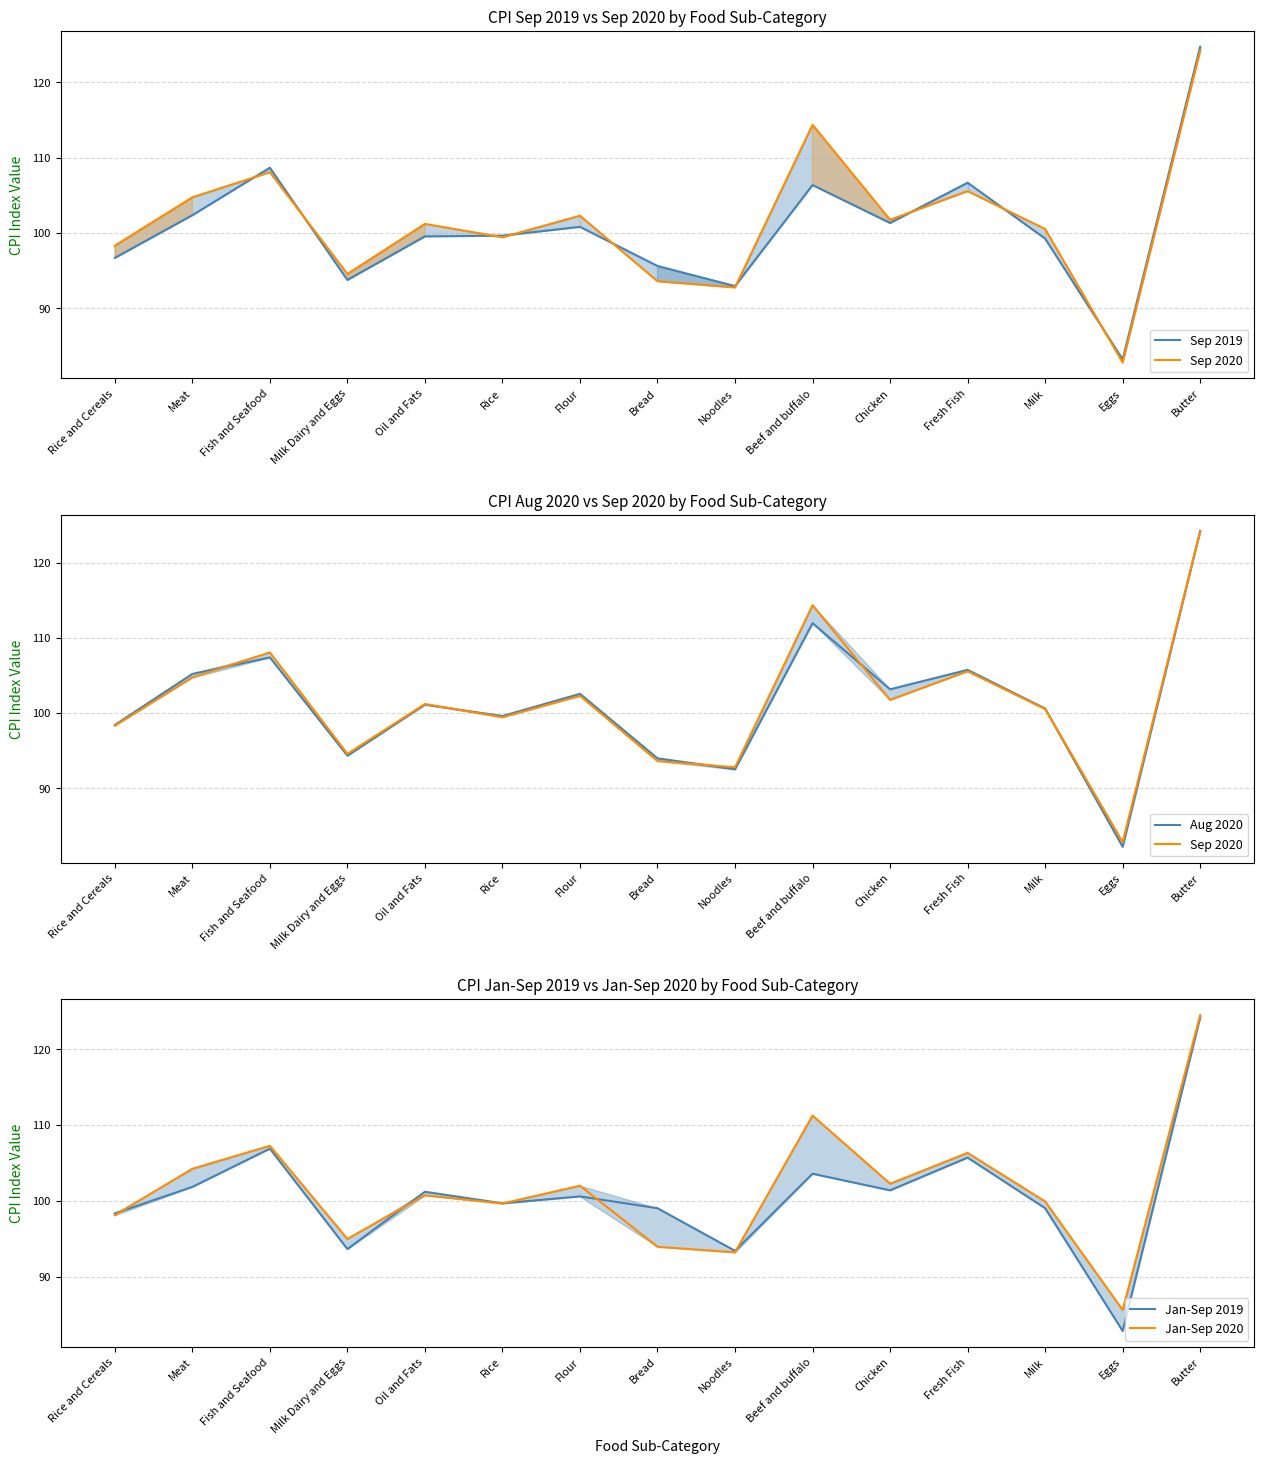

What is the spread (max minus min) of values at Rice and Cereals?

1.7